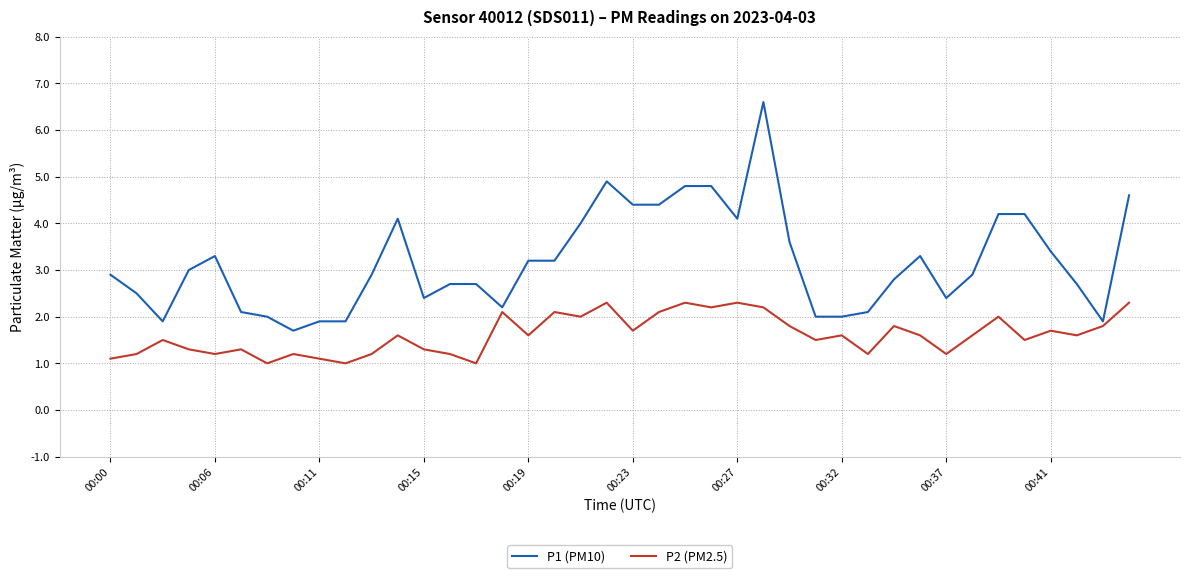

Which series has the largest total across all categories?

P1 (PM10)